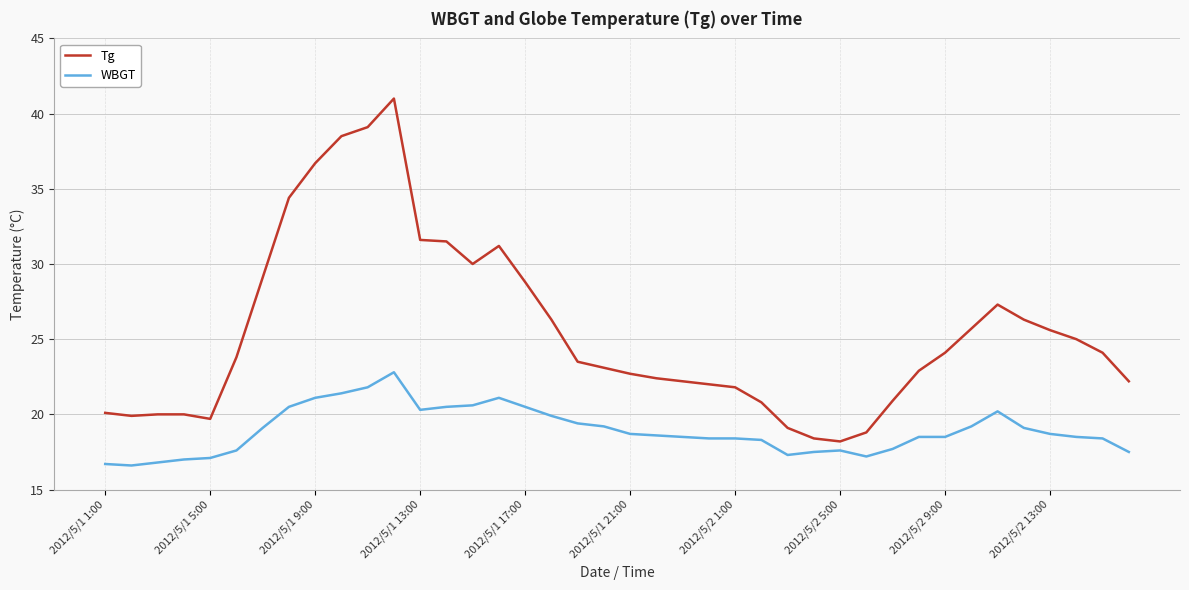

What are all the series names shown in the legend?

Tg, WBGT